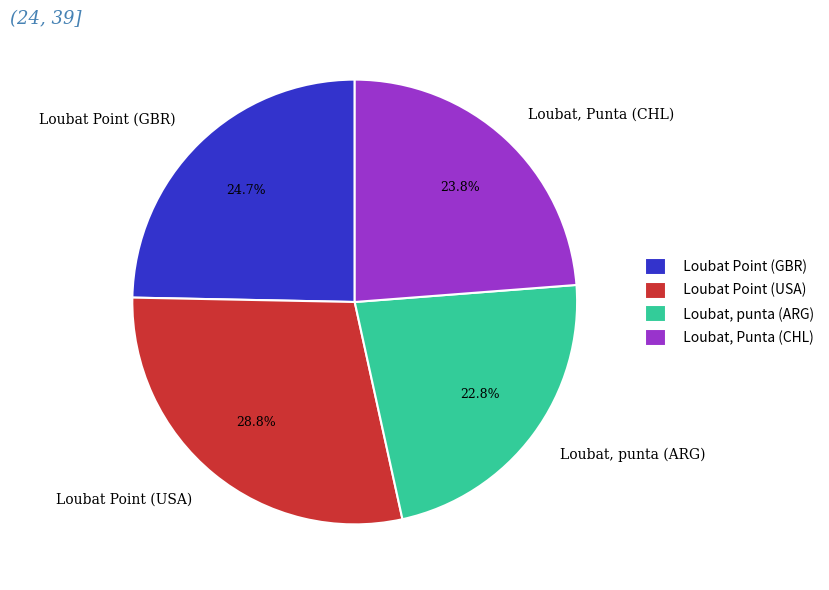

Does Loubat, Punta (CHL) account for over 50% of the chart?

No